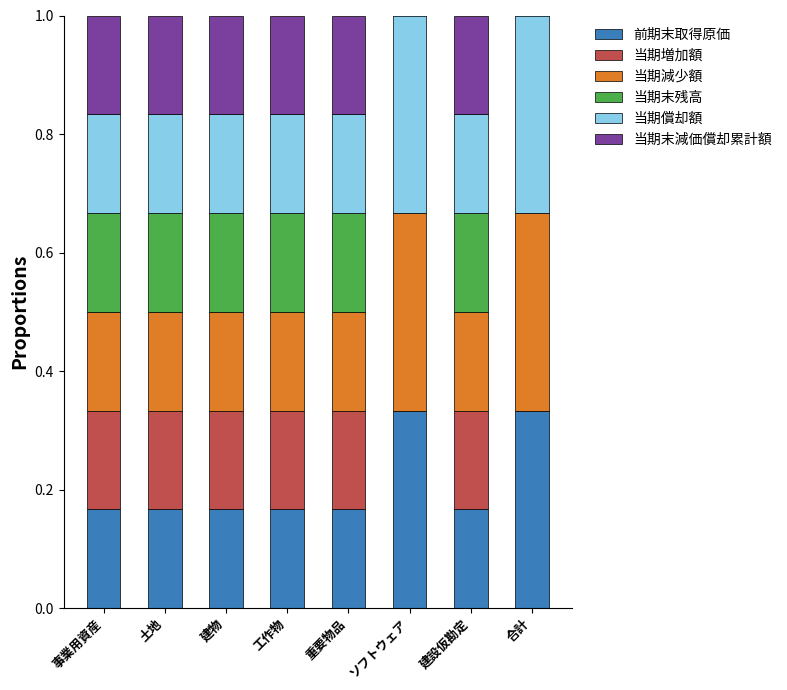

The value of 前期末取得原価 at 土地 is 0.1. True or false?

False